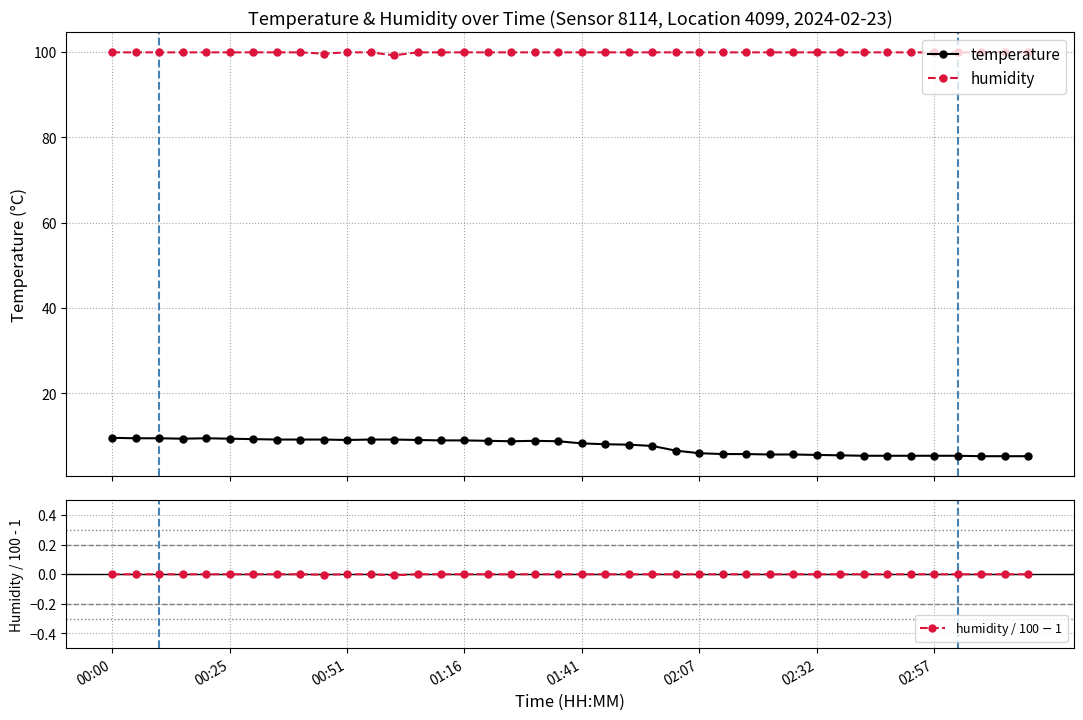

Where does the temperature series first go above 8?

00:00